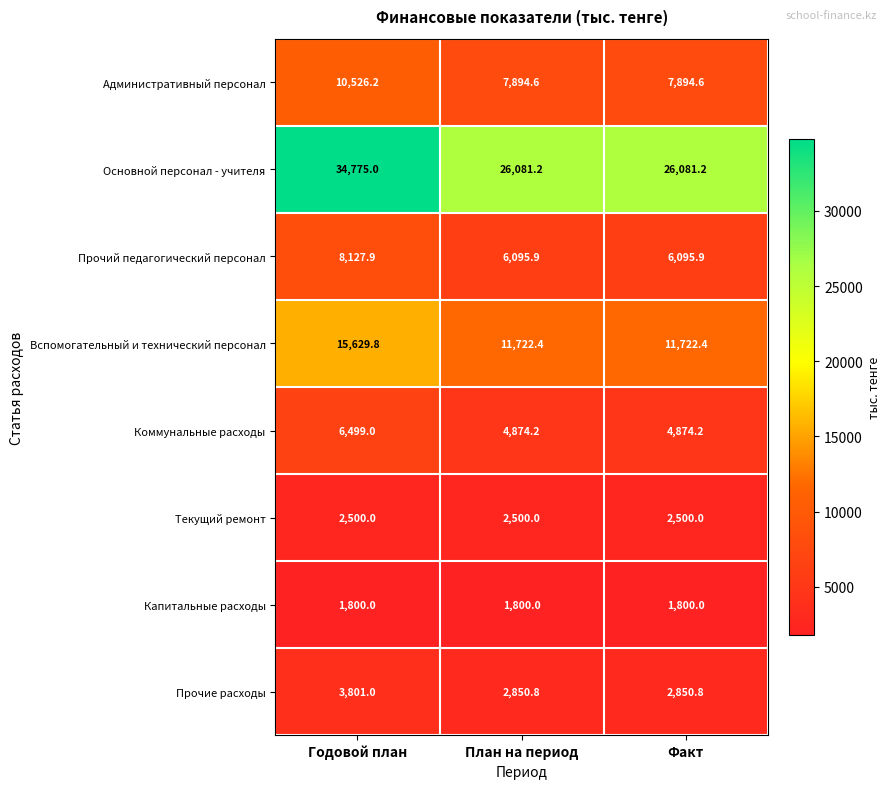

Rank the series by their maximum value, from highest to lowest.

Основной персонал - учителя, Вспомогательный и технический персонал, Административный персонал, Прочий педагогический персонал, Коммунальные расходы, Прочие расходы, Текущий ремонт, Капитальные расходы